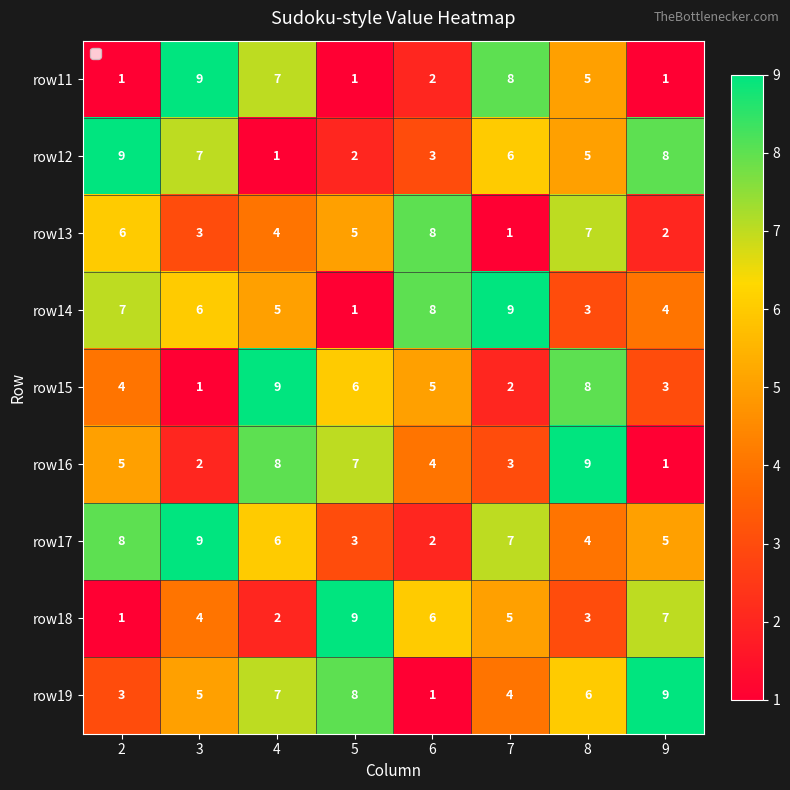

What is the spread (max minus min) of values at 8?

6